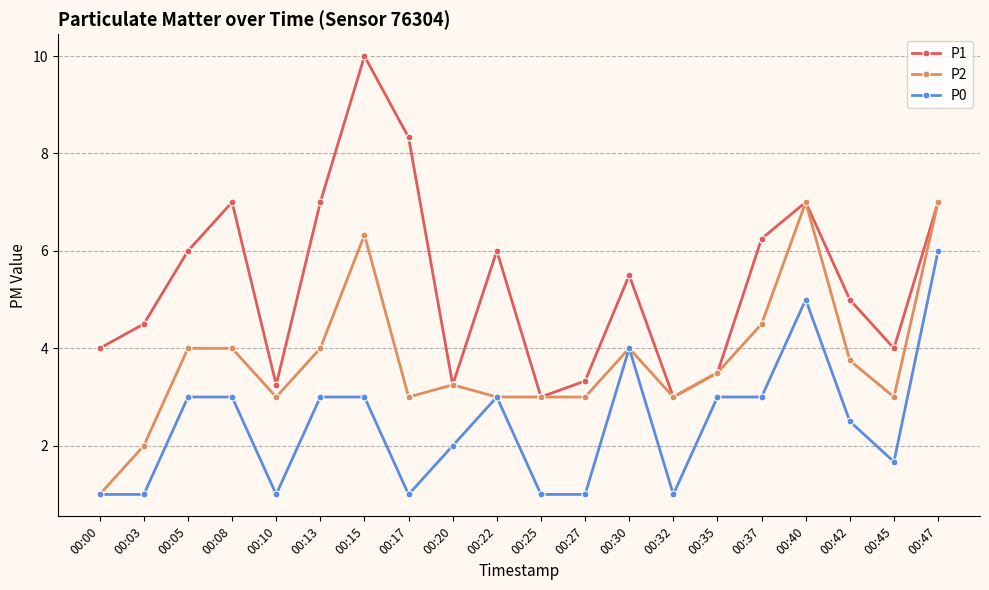

What is the difference between the P1 values at 00:27 and 00:15?

6.7